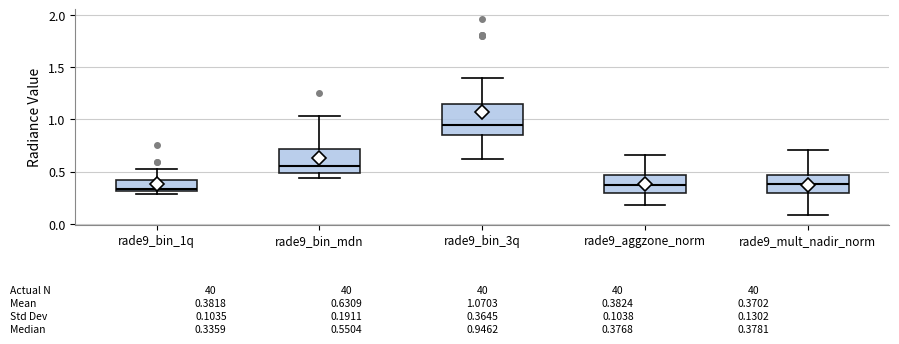

Comparing the boxes themselves (not the whiskers), which one is the tallest?

rade9_bin_3q